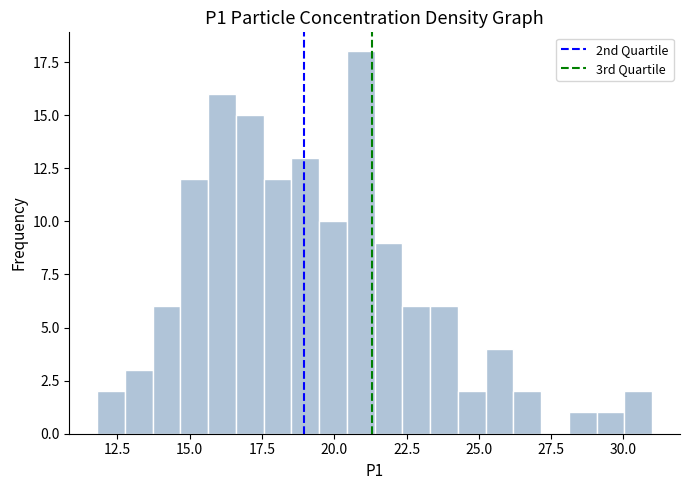

Read against the x-axis, roughly where is the centre of the tallest bar?

21.0